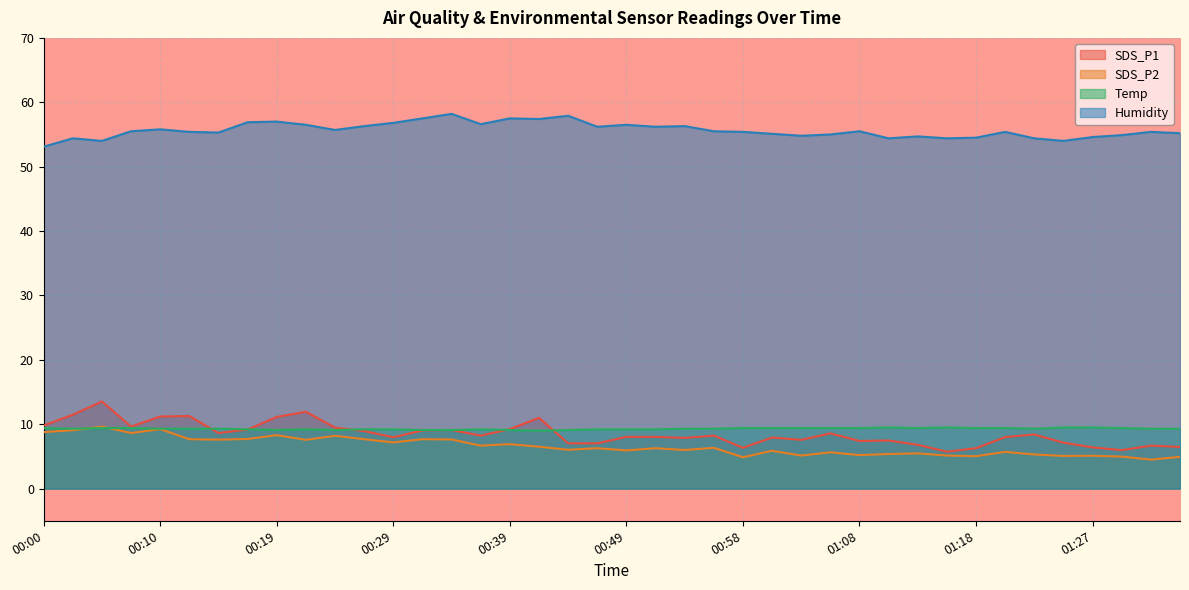

True or false: Humidity and SDS_P2 cross at least once.

False